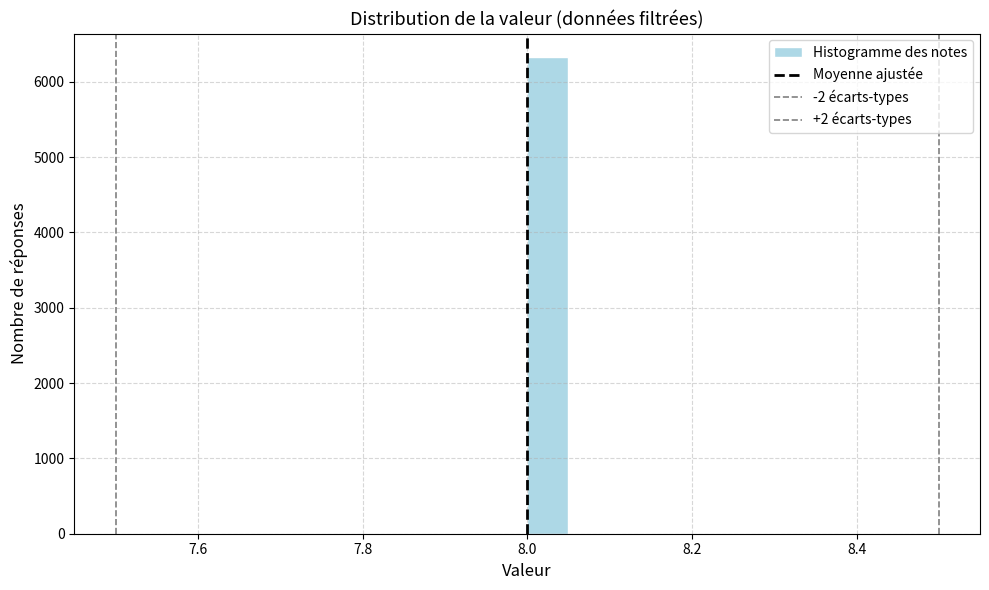

Read against the x-axis, roughly where is the centre of the tallest bar?

8.02